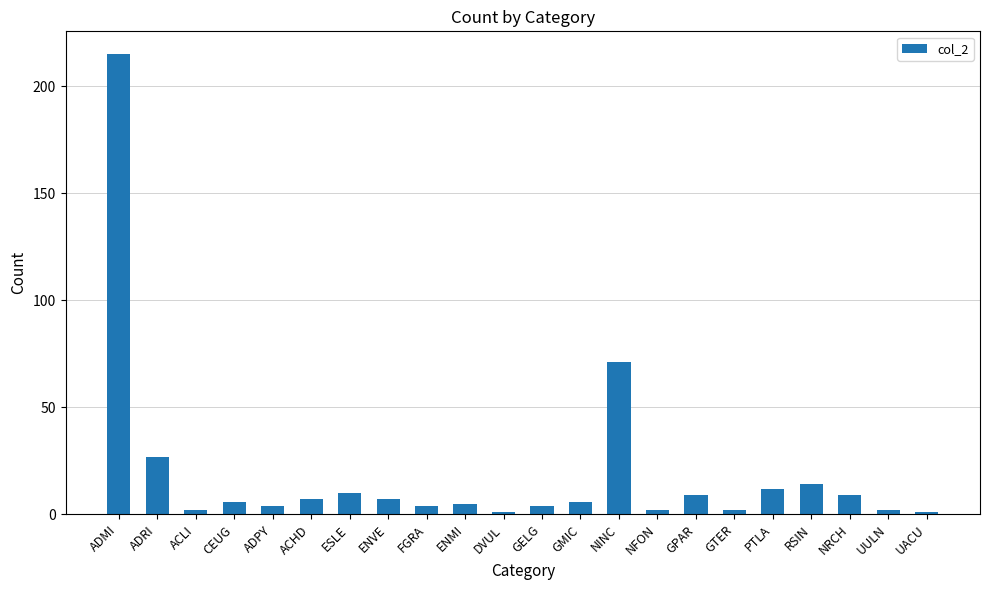

Count the number of categories in the chart.

22